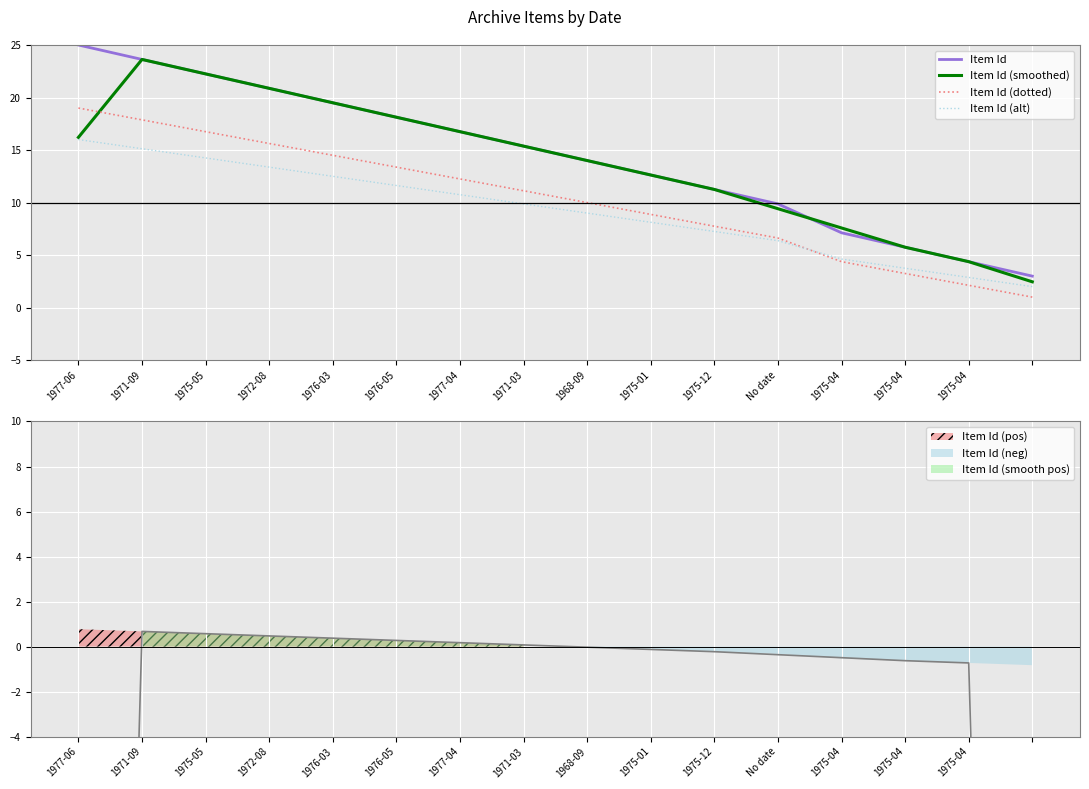

Is this an area chart (filled region under the line)?

No